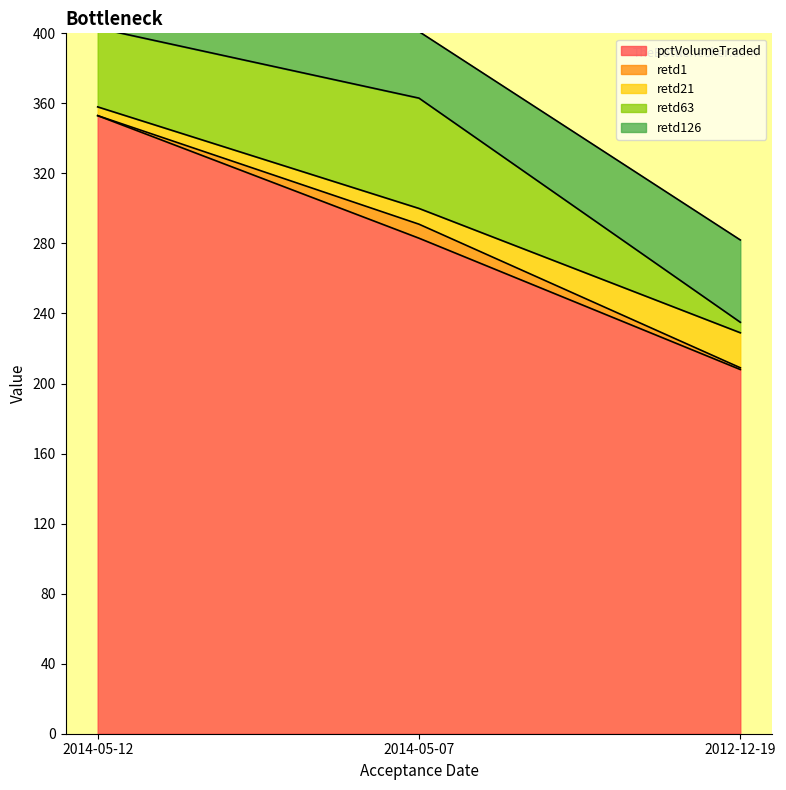

Which series has the widest spread of values?

pctVolumeTraded